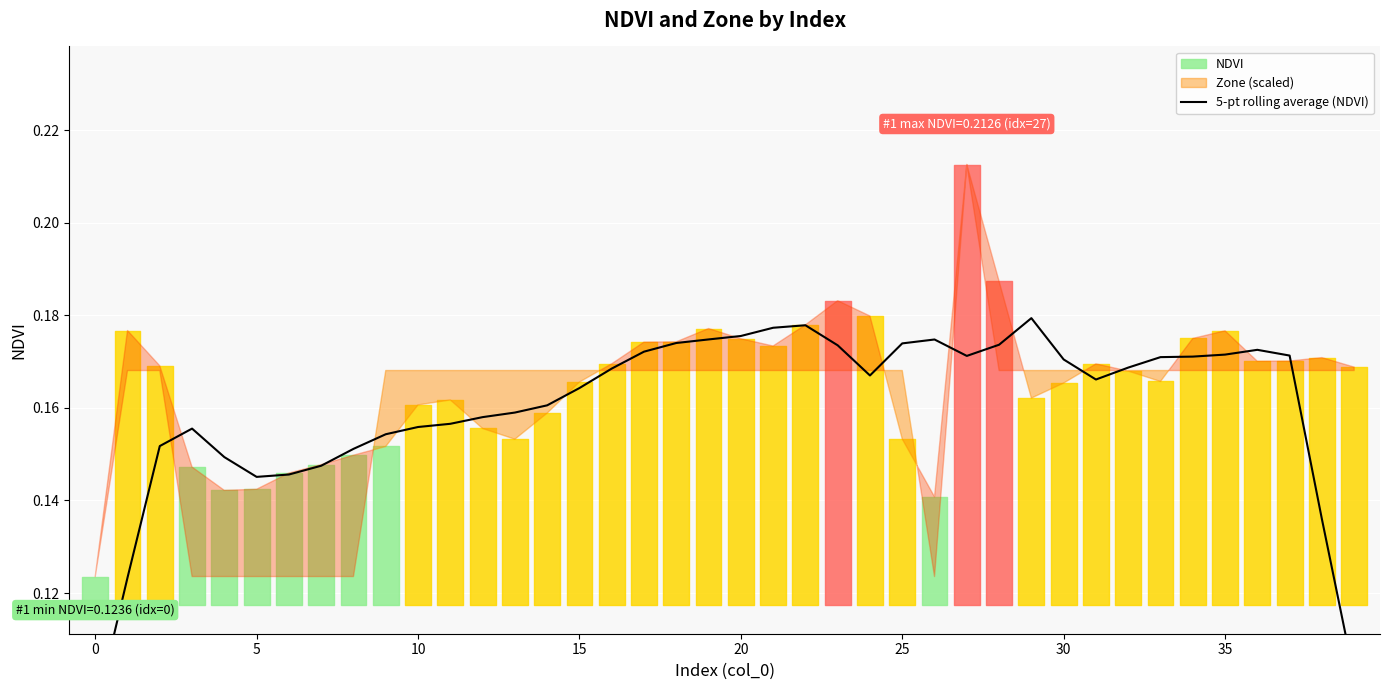

How many values are between 0 and 1?

40